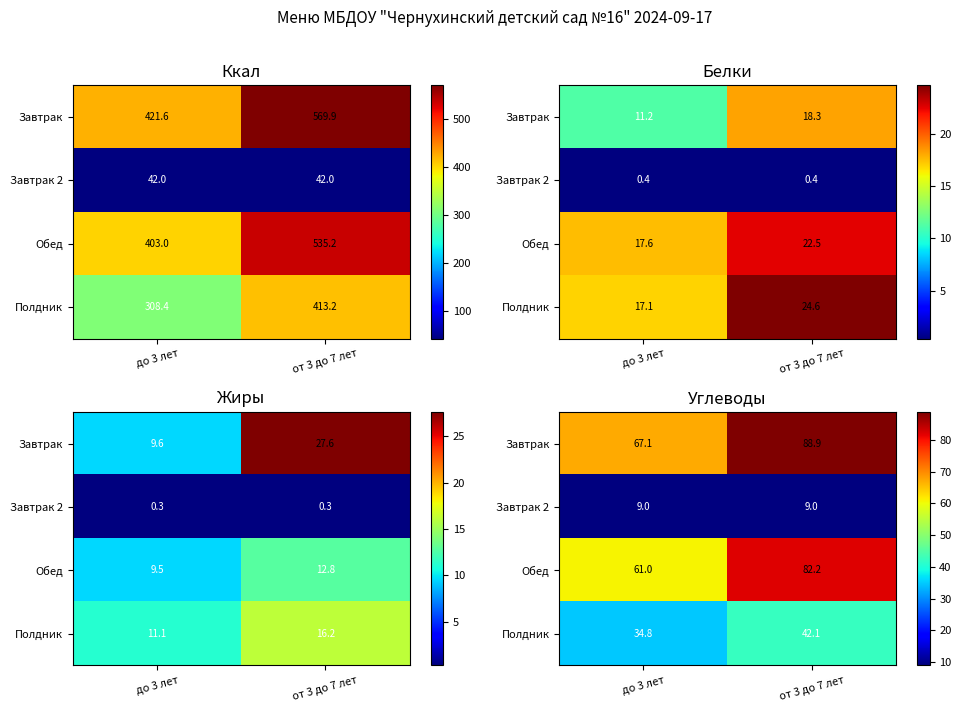

At which label is Завтрак closest to 77?

до 3 лет